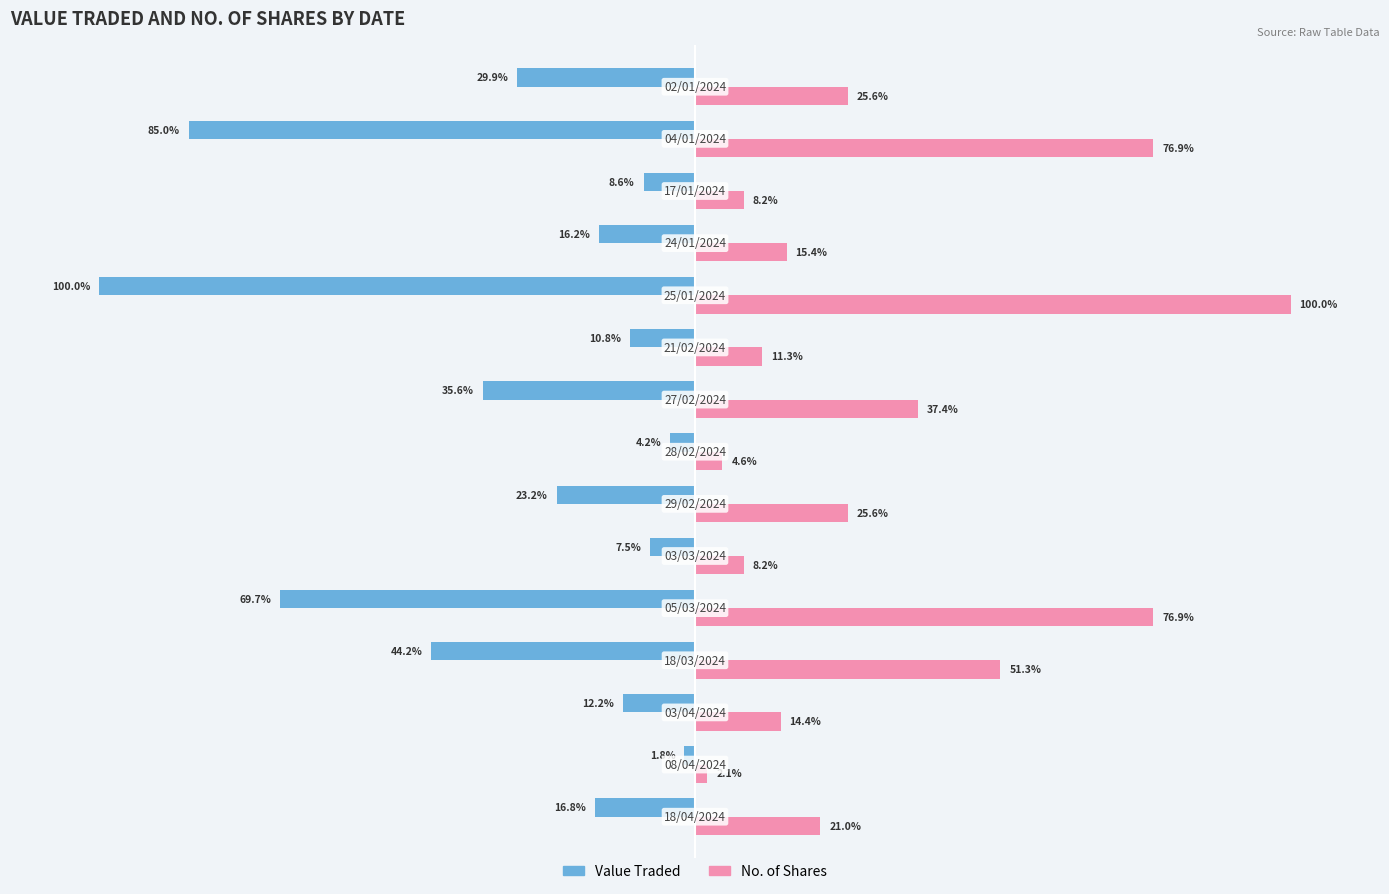

Which series has the widest spread of values?

Value Traded